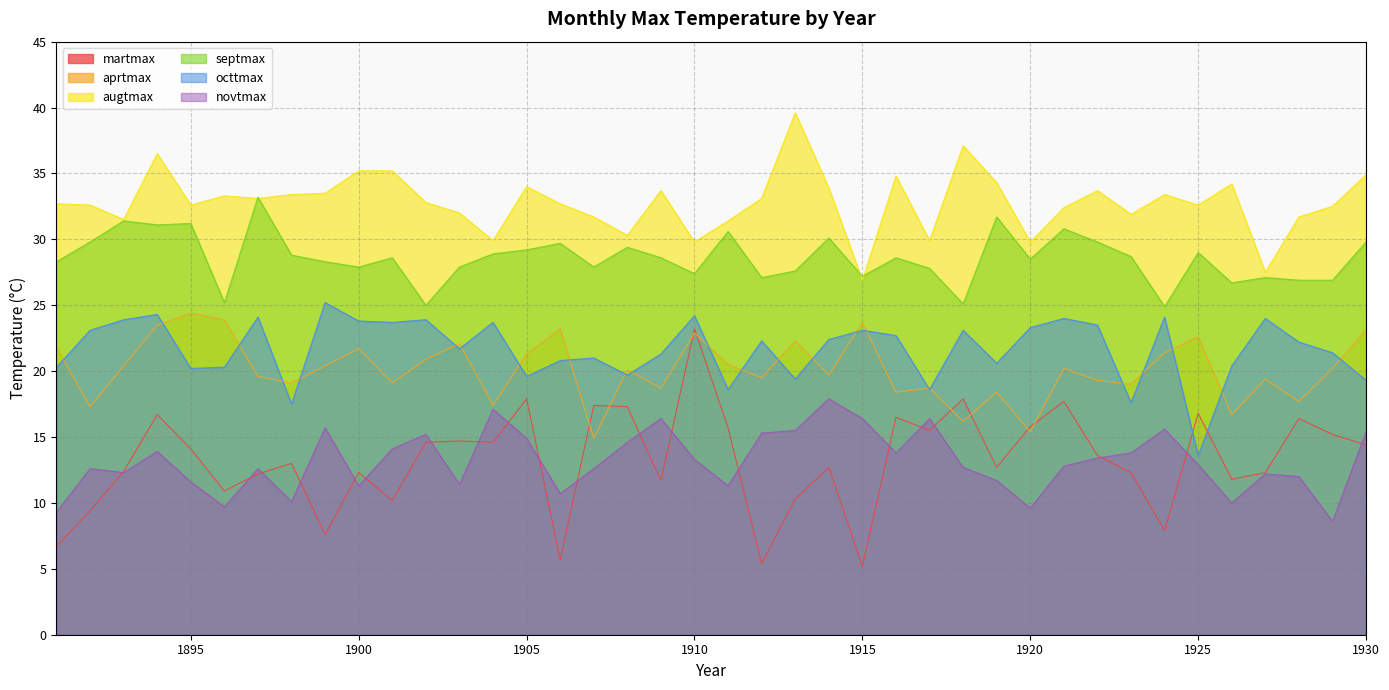

Which series has the largest total across all categories?

augtmax